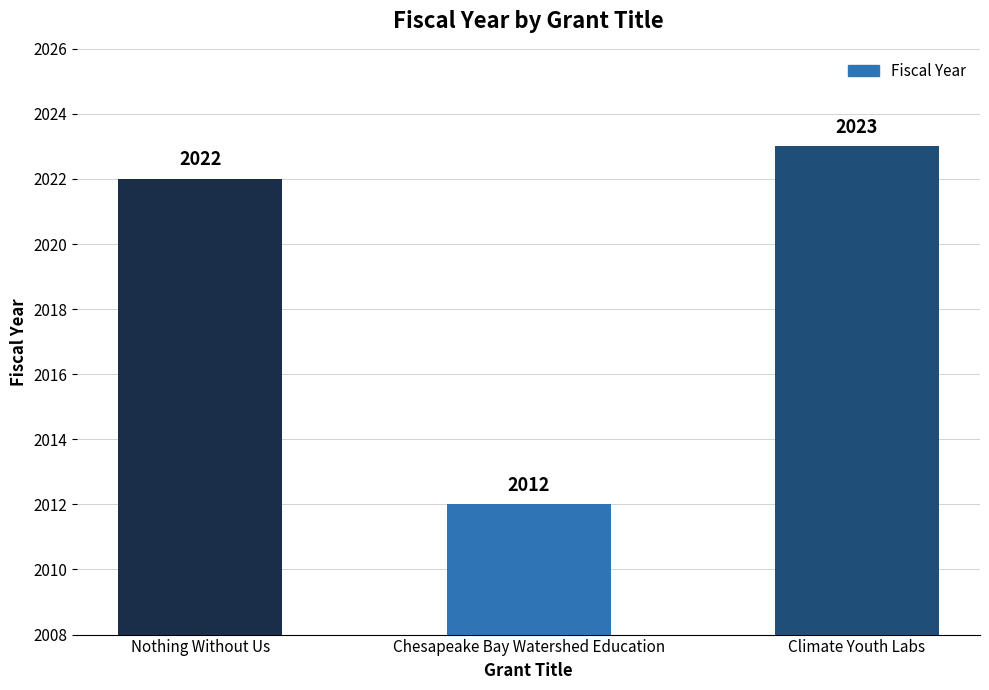

How many data points does each series have?

3